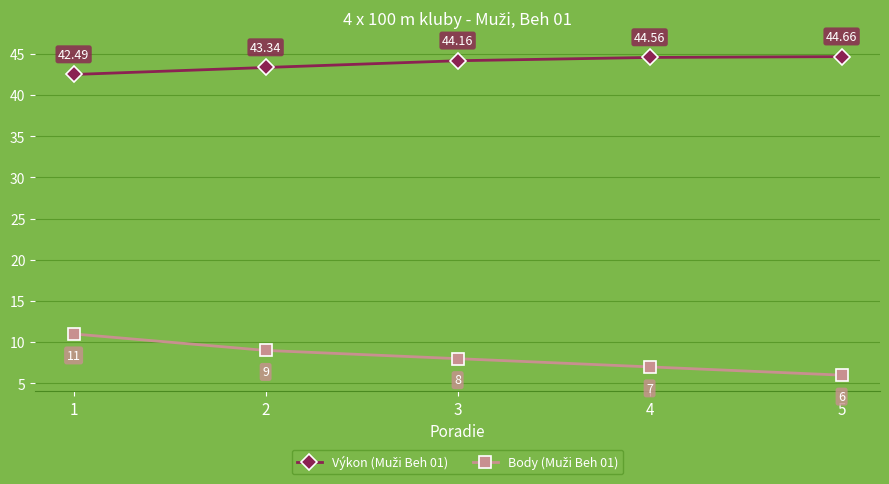

At how many categories does at least one series exceed 36?

5